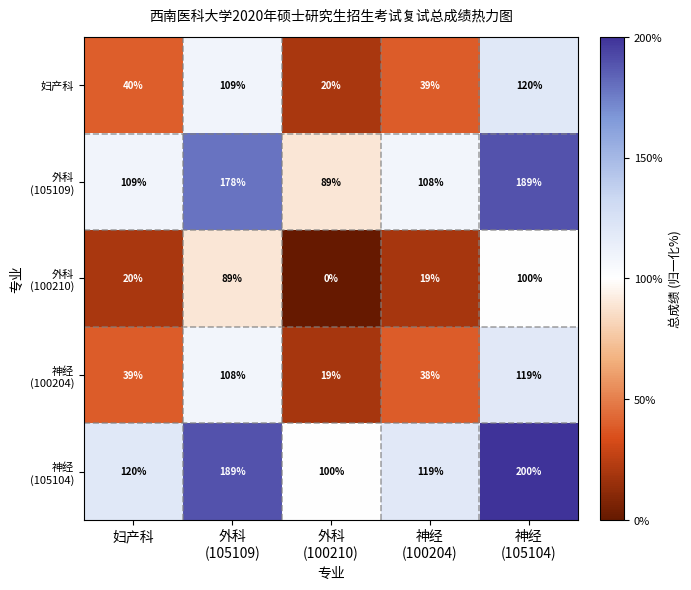

What is the difference between the highest and lowest values at 妇产科?

100